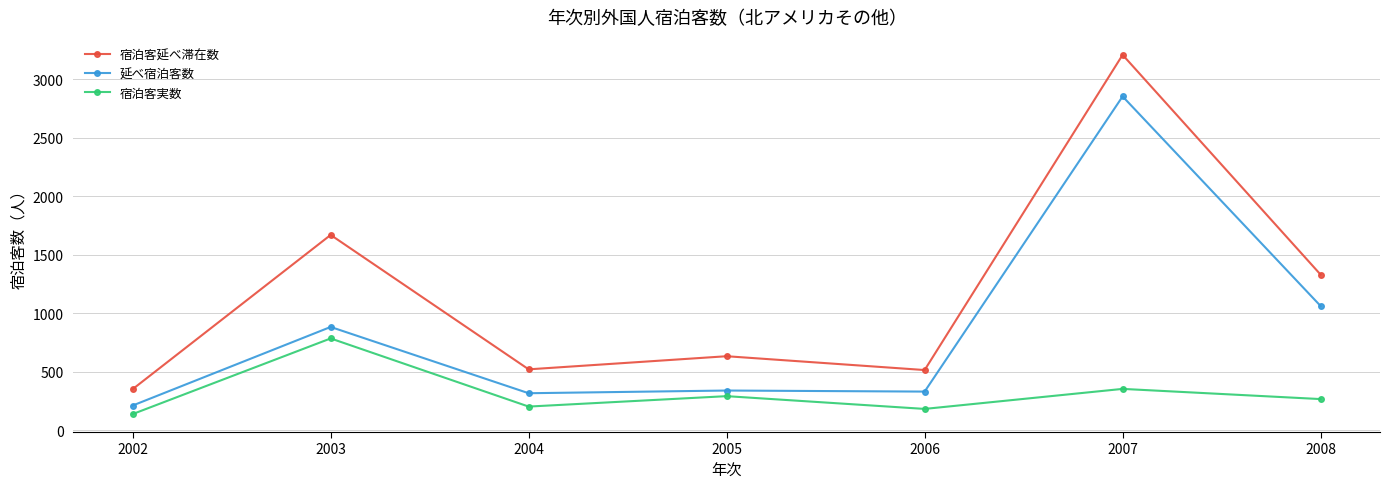

The value of 延べ宿泊客数 at 2008 is 1063. True or false?

True